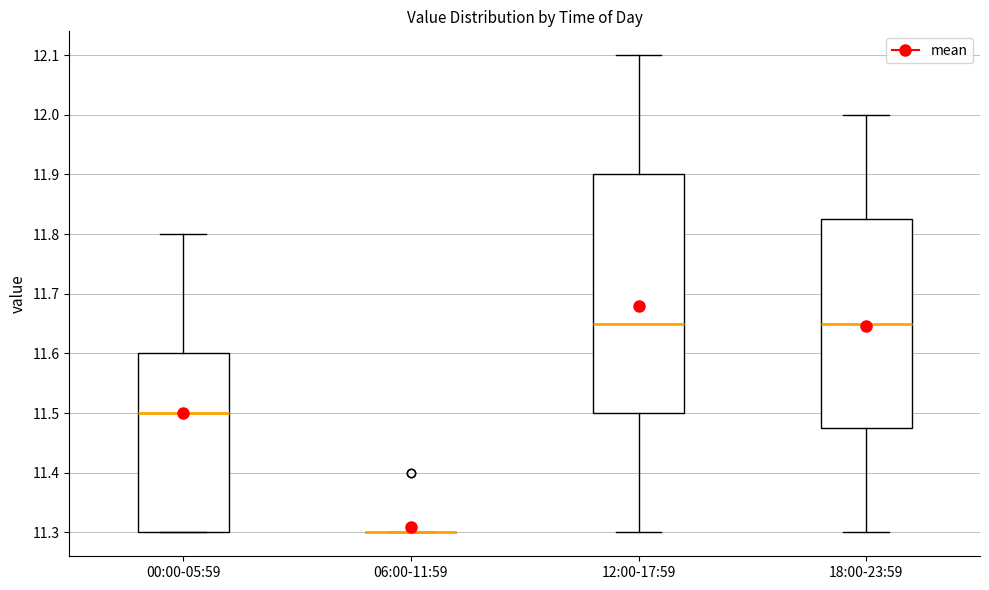

Which box is the tallest, from its lower edge to its upper edge?

12:00-17:59